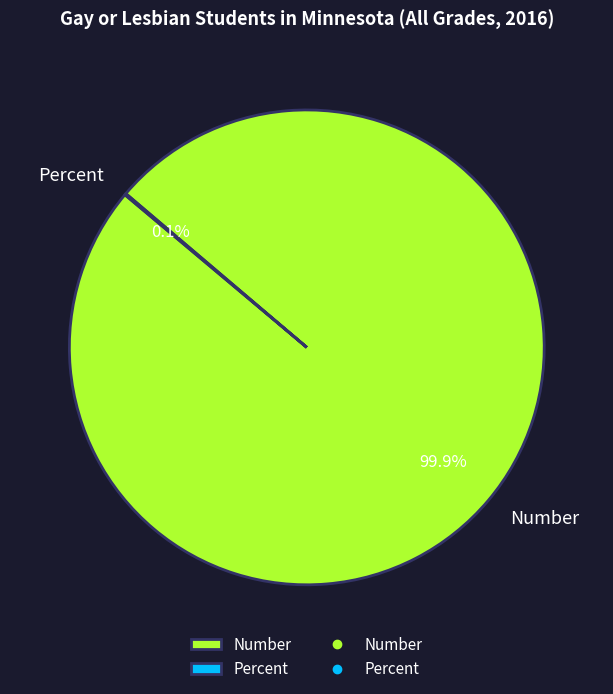

What is the largest slice in the pie chart?

Number